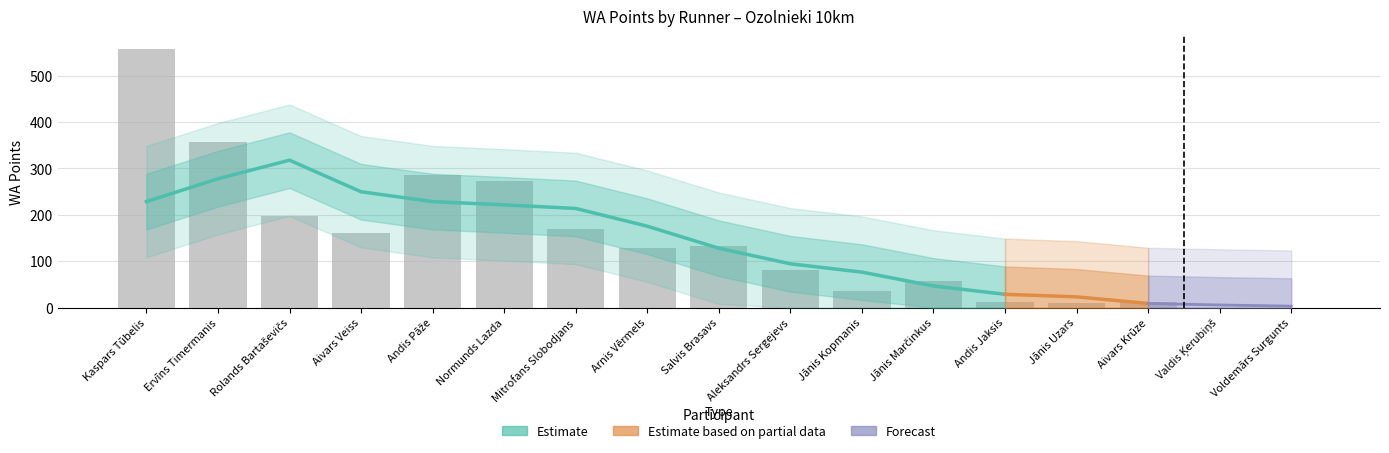

What is the value of the 1st bar from the left?

557